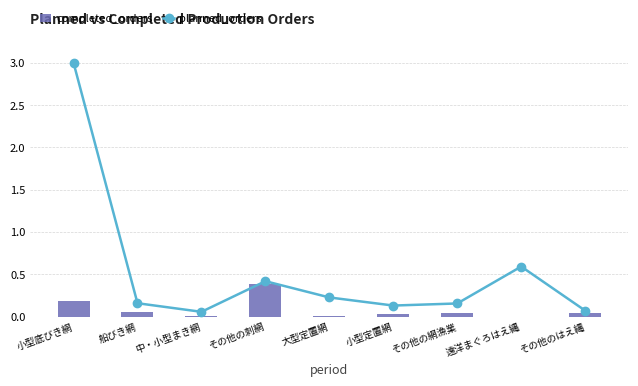

At which category is the sum across all series the highest?

小型底びき網